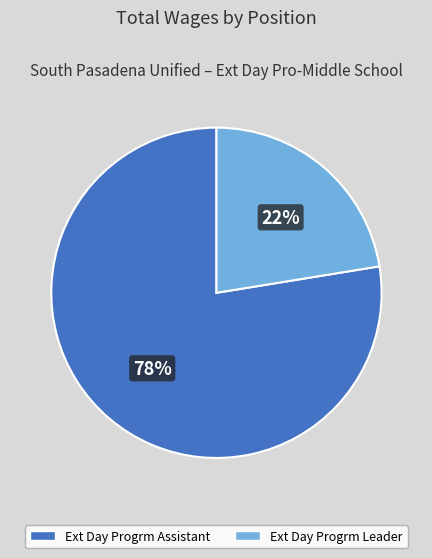

Does any single category account for the majority?

Yes